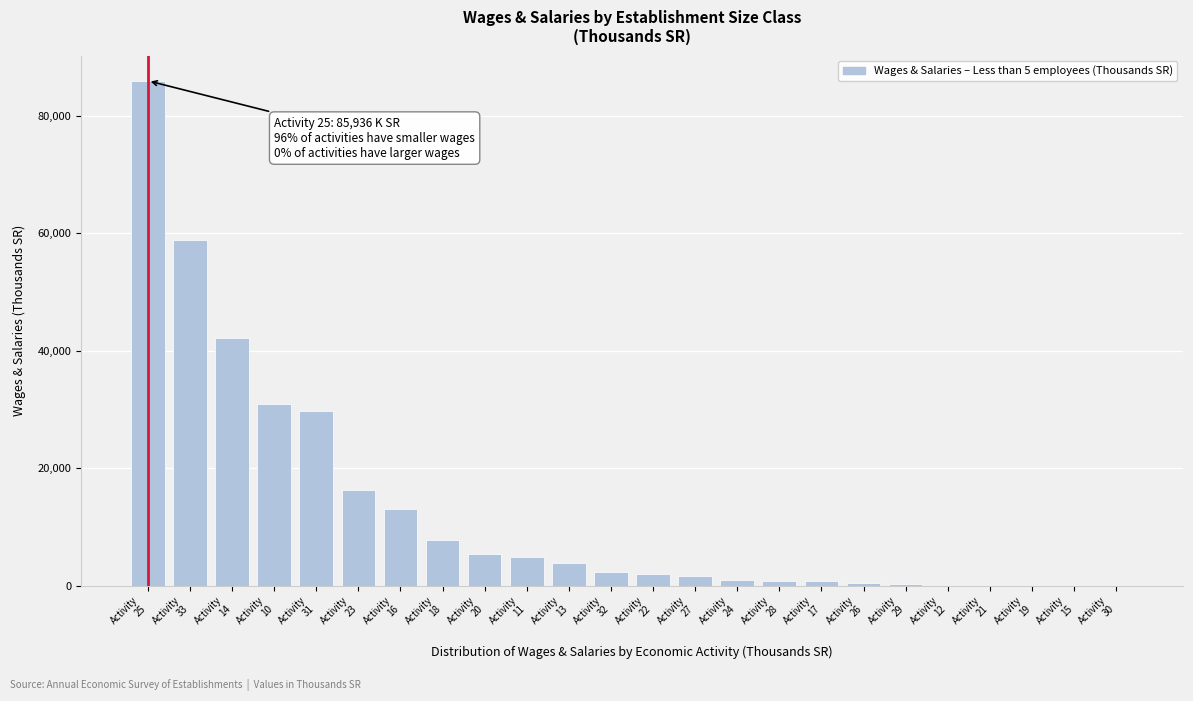

What is the maximum value shown in the chart?

85936